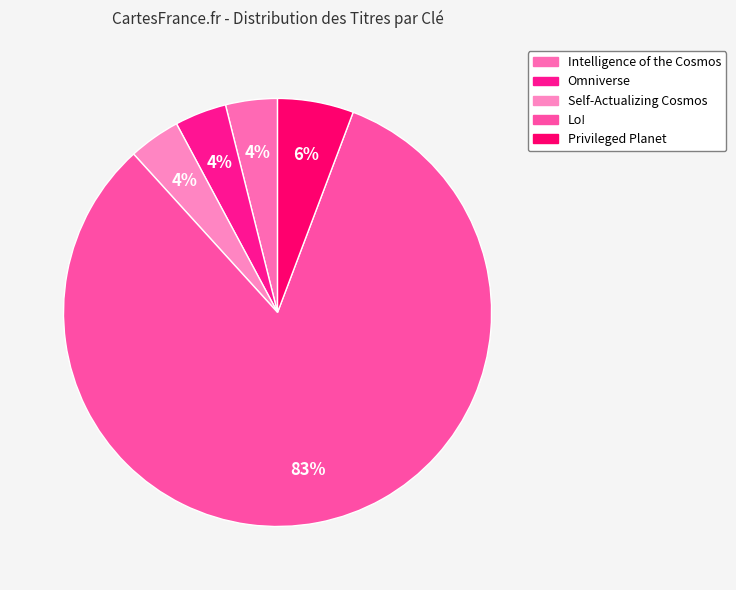

Which category has the biggest portion of the pie?

Lo!